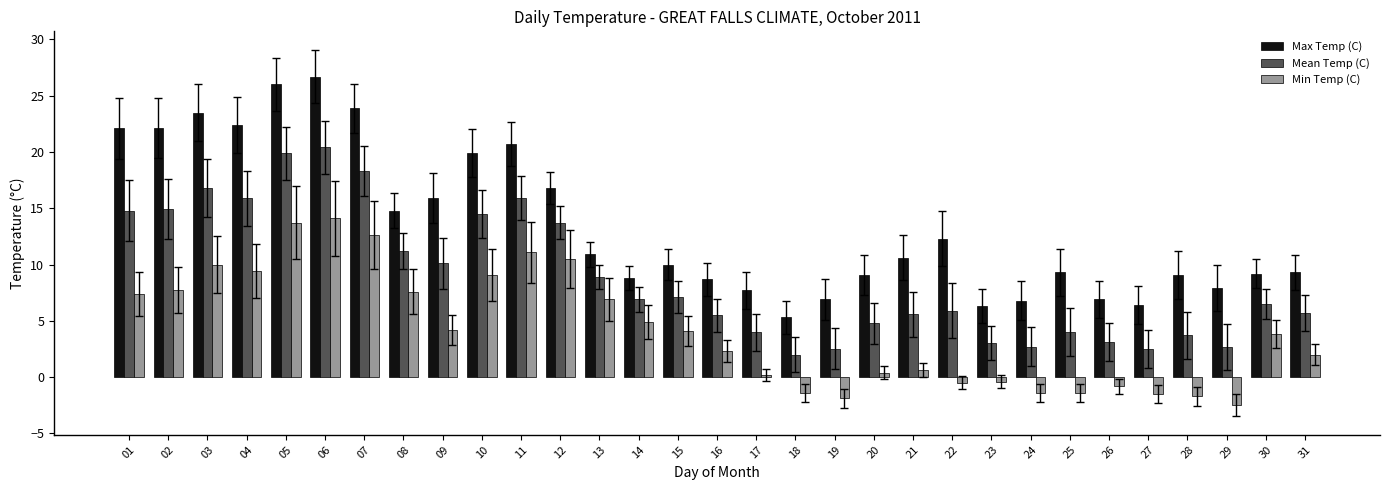

What is the difference between the Mean Temp (C) values at 25 and 18?

2.0